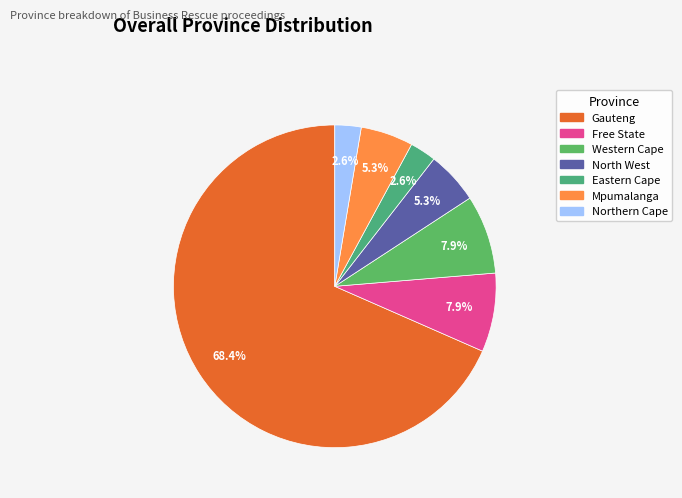

Count the number of slices in the pie.

7